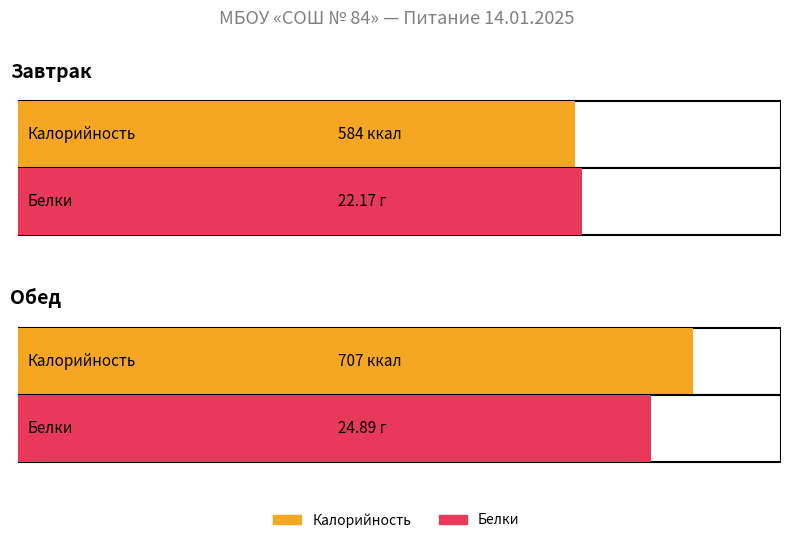

Between Завтрак and Обед, which series saw the biggest shift?

Калорийность